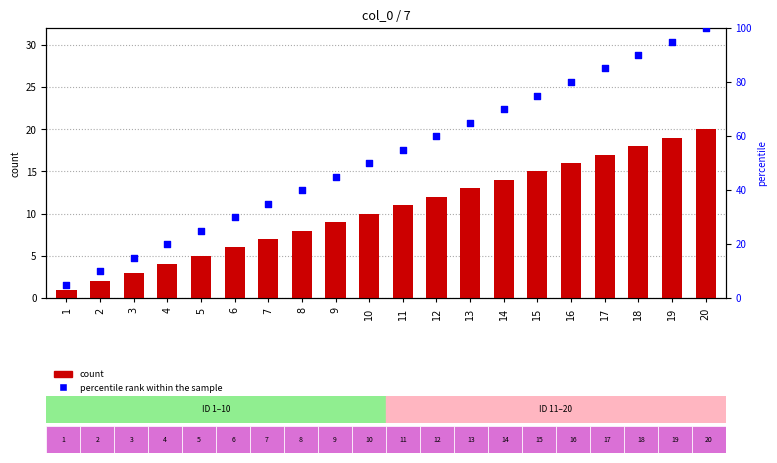

What are all the series names shown in the legend?

count, percentile rank within the sample